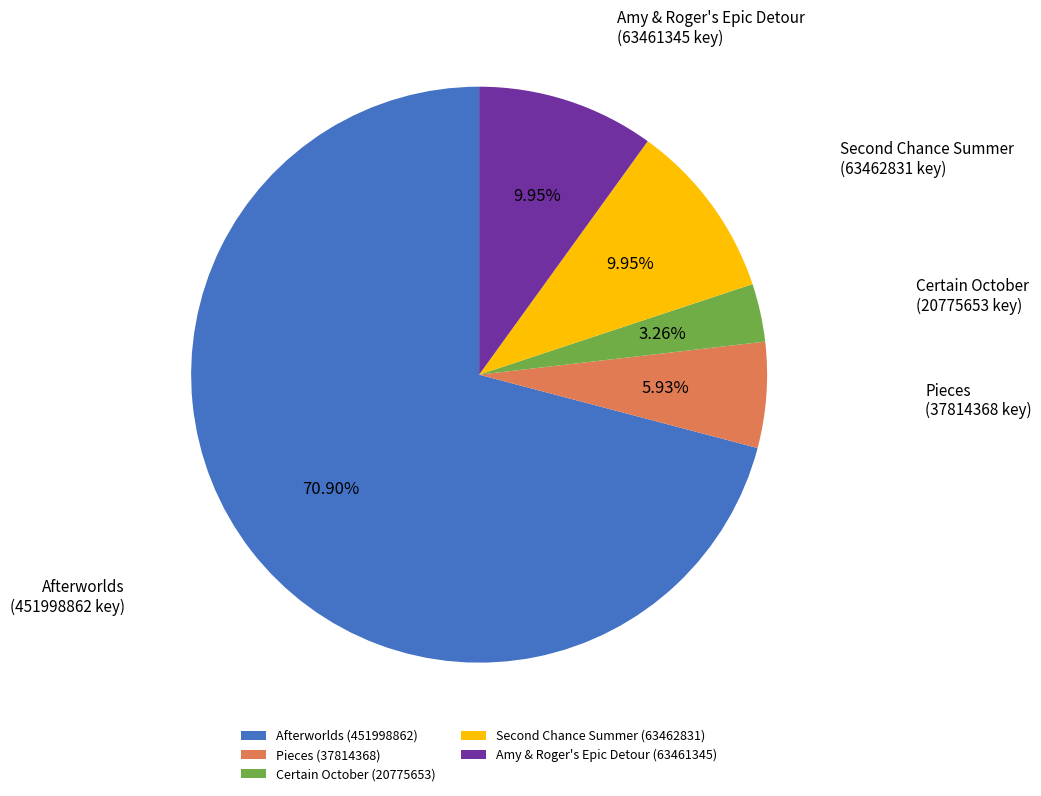

What is the total percentage of Afterworlds and Amy & Roger's Epic Detour?

80.9%